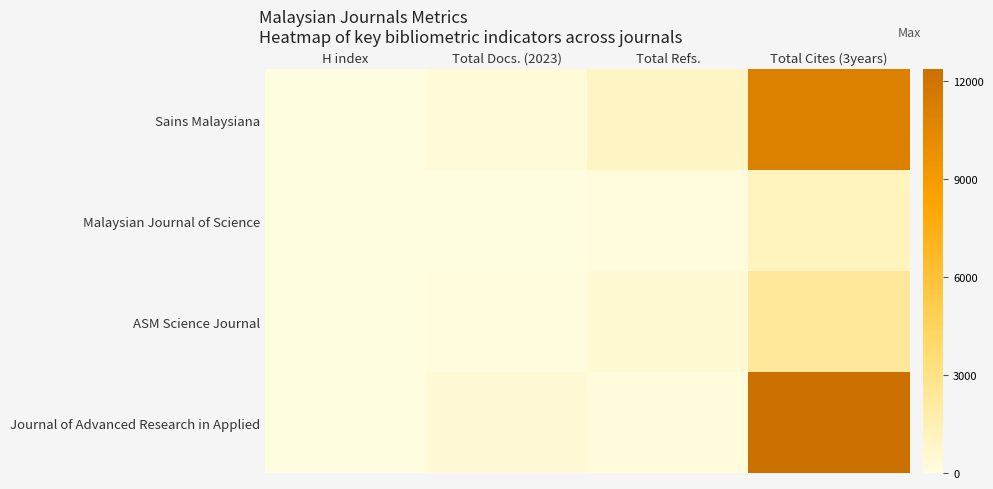

Which label corresponds to the largest value in the chart?

Total Cites (3years)